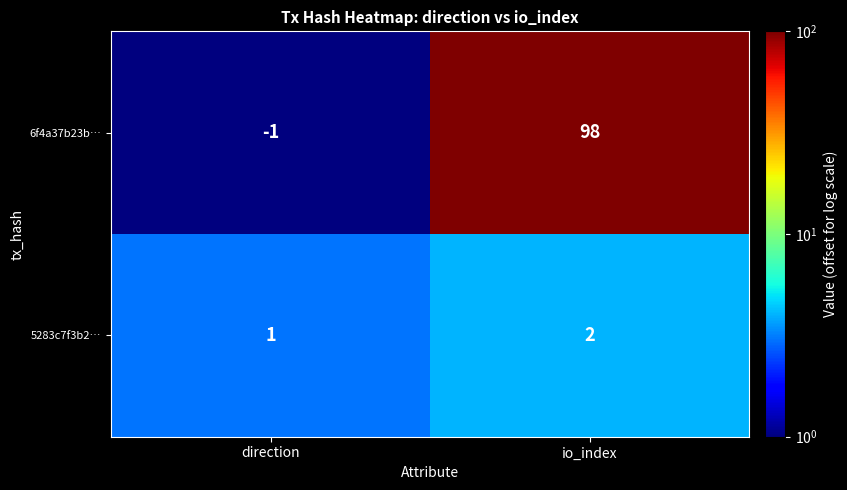

Between direction and io_index, which series saw the biggest shift?

6f4a37b23b…